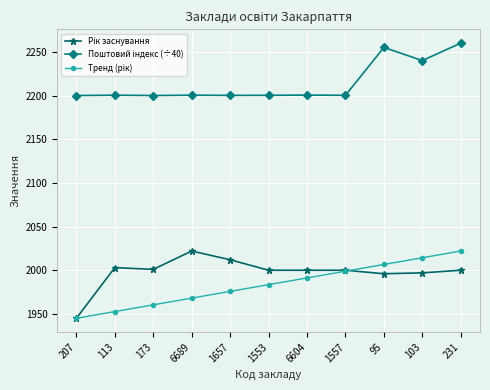

What is the total value across all series at 1557?

6199.1